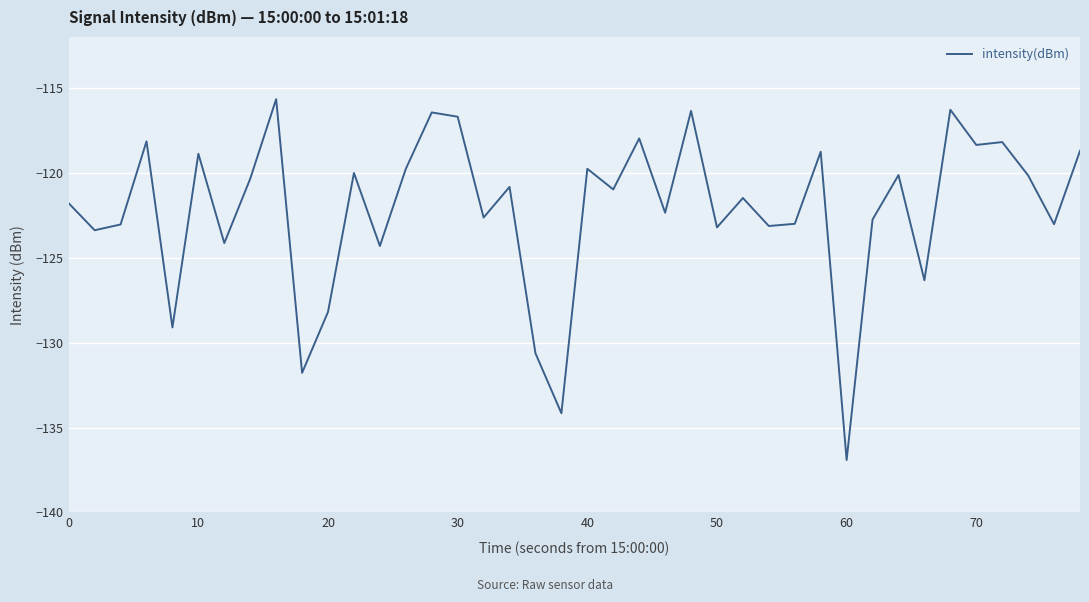

Does the chart have visible grid lines?

Yes